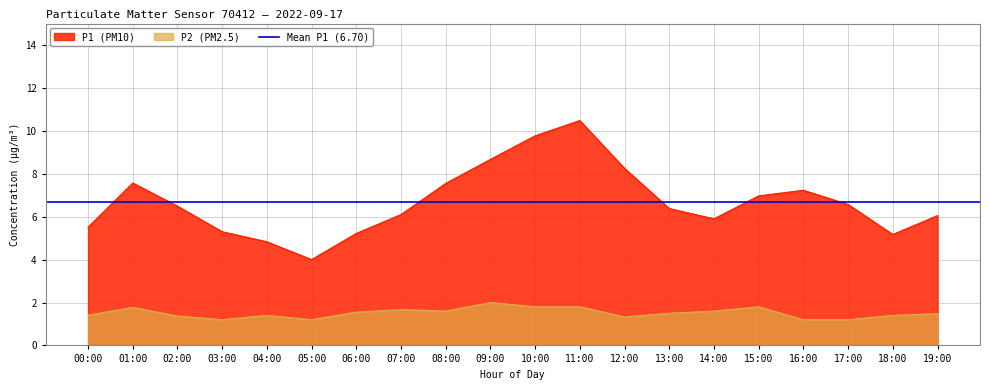

Between 08:00 and 13:00, which series saw the biggest shift?

P1